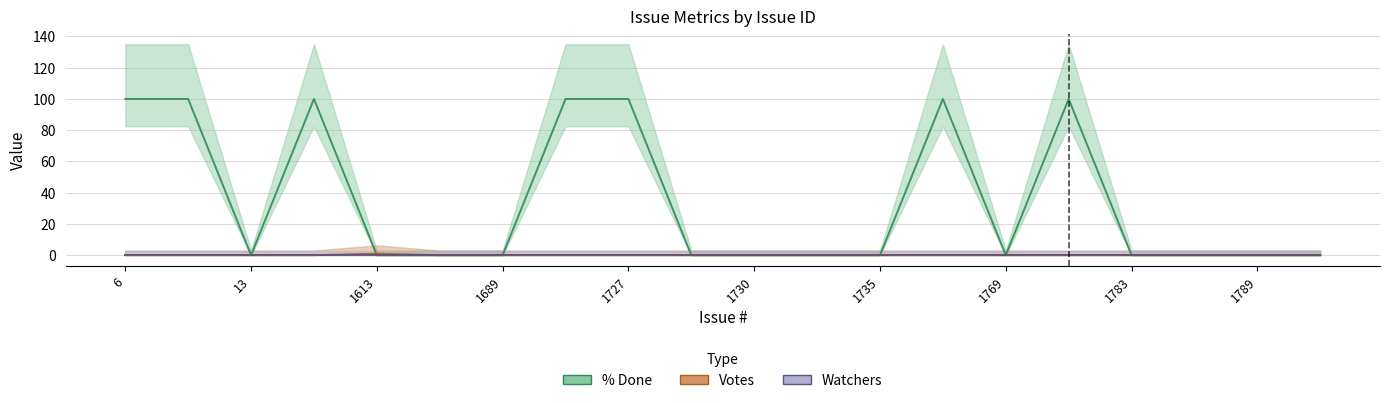

Where is Votes nearest to the value 0?

6